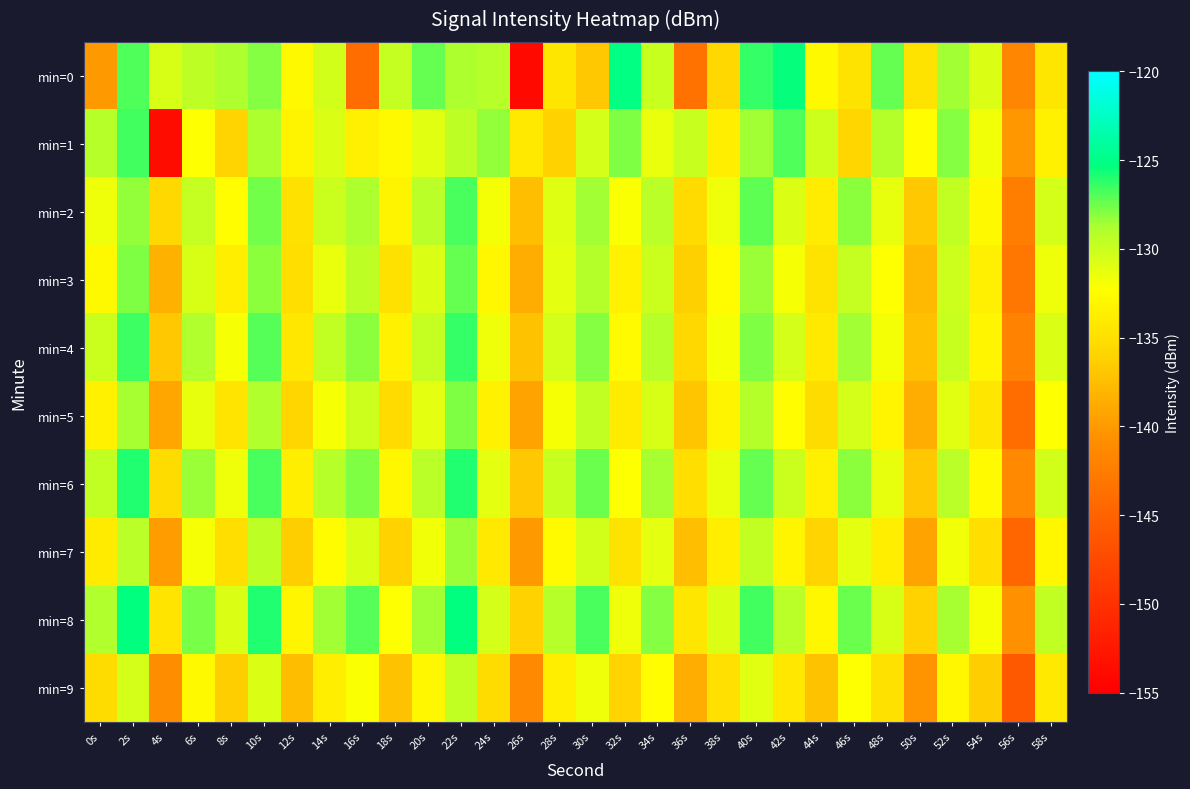

Which series has the largest total across all categories?

min=8